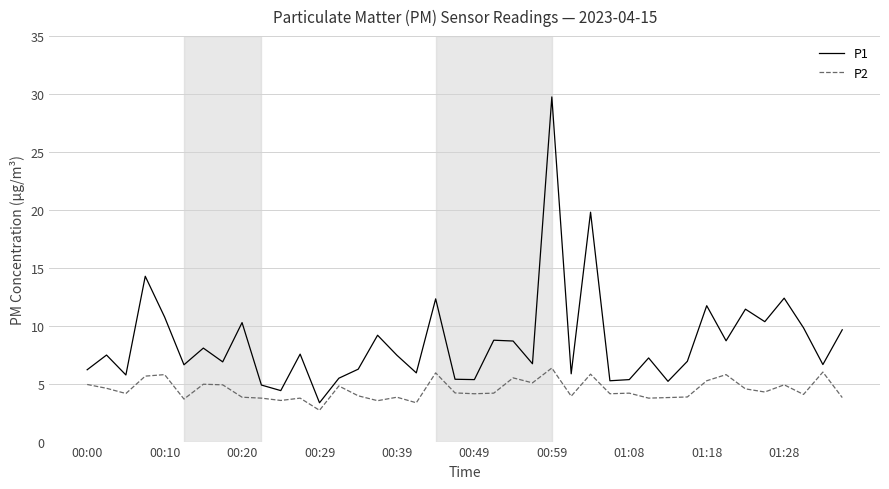

Which series has the largest range (max minus min)?

P1